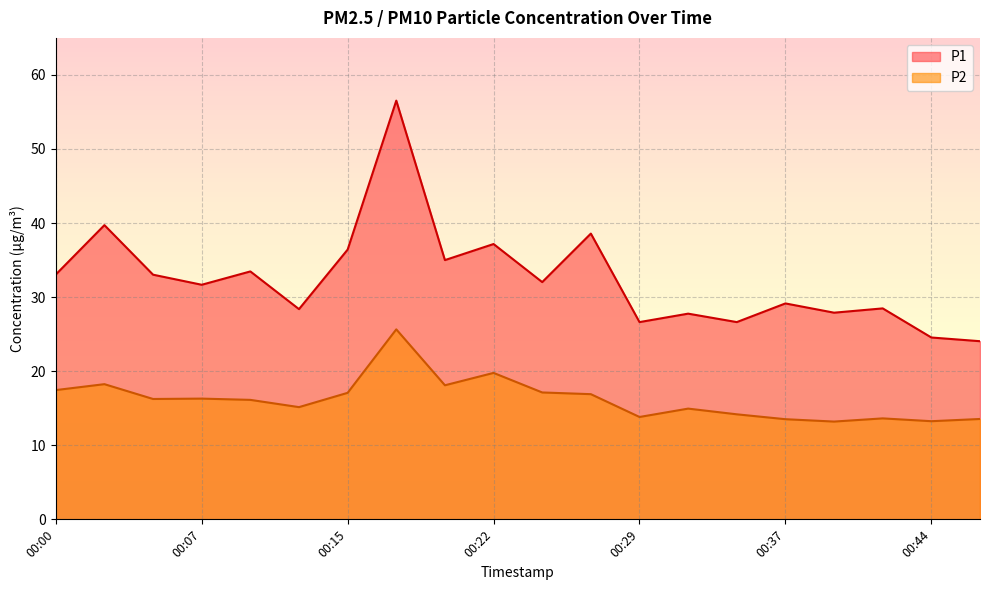

Reading left to right, list all the values displayed in this chart.

P1: 00:00=33.0	00:02=39.7	00:05=33.0	00:07=31.7	00:10=33.5	00:12=28.4	00:15=36.4	00:17=56.5	00:20=35.0	00:22=37.2	00:24=32.0	00:27=38.6	00:29=26.6	00:32=27.8	00:34=26.6	00:37=29.1	00:39=27.9	00:42=28.5	00:44=24.6	00:46=24.1
P2: 00:00=17.4	00:02=18.2	00:05=16.2	00:07=16.3	00:10=16.1	00:12=15.2	00:15=17.1	00:17=25.6	00:20=18.1	00:22=19.8	00:24=17.1	00:27=16.9	00:29=13.8	00:32=14.9	00:34=14.2	00:37=13.5	00:39=13.2	00:42=13.6	00:44=13.2	00:46=13.6